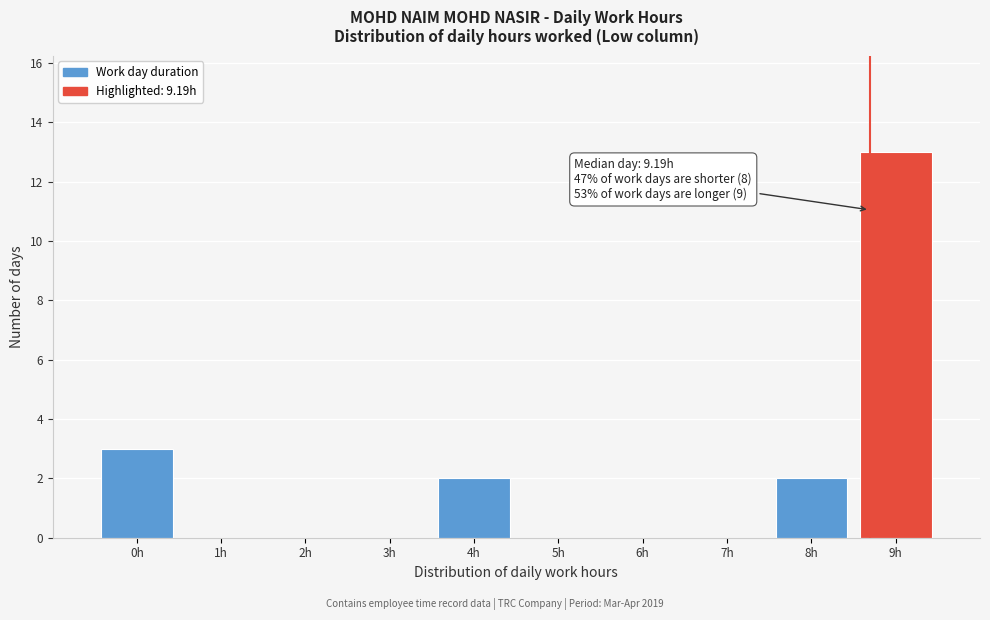

Reading right to left, extract all data points from this chart.

9h=13	8h=2	7h=0	6h=0	5h=0	4h=2	3h=0	2h=0	1h=0	0h=3